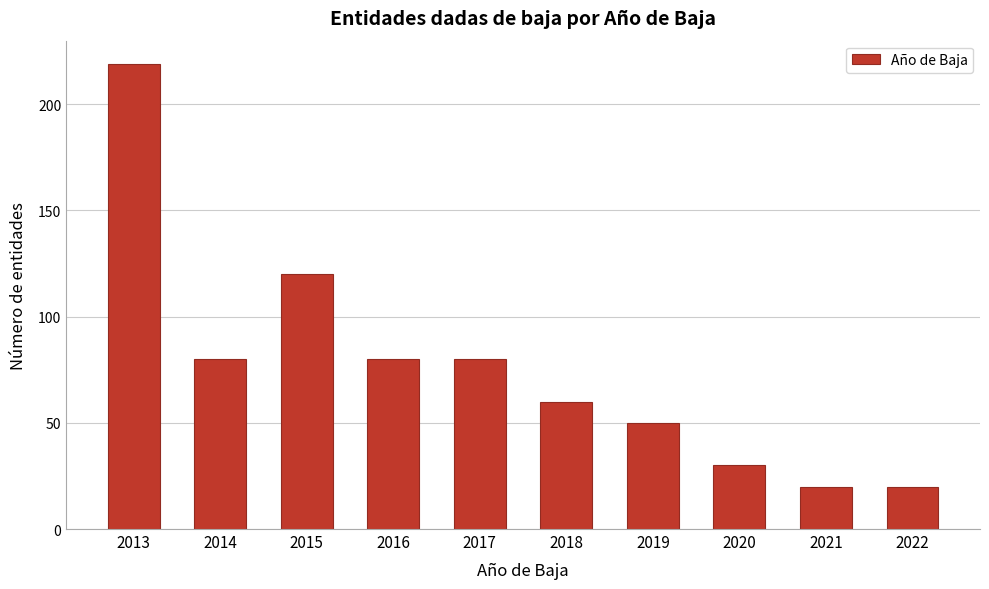

Reading left to right, what are all the values shown in this chart?

219	80	120	80	80	60	50	30	20	20